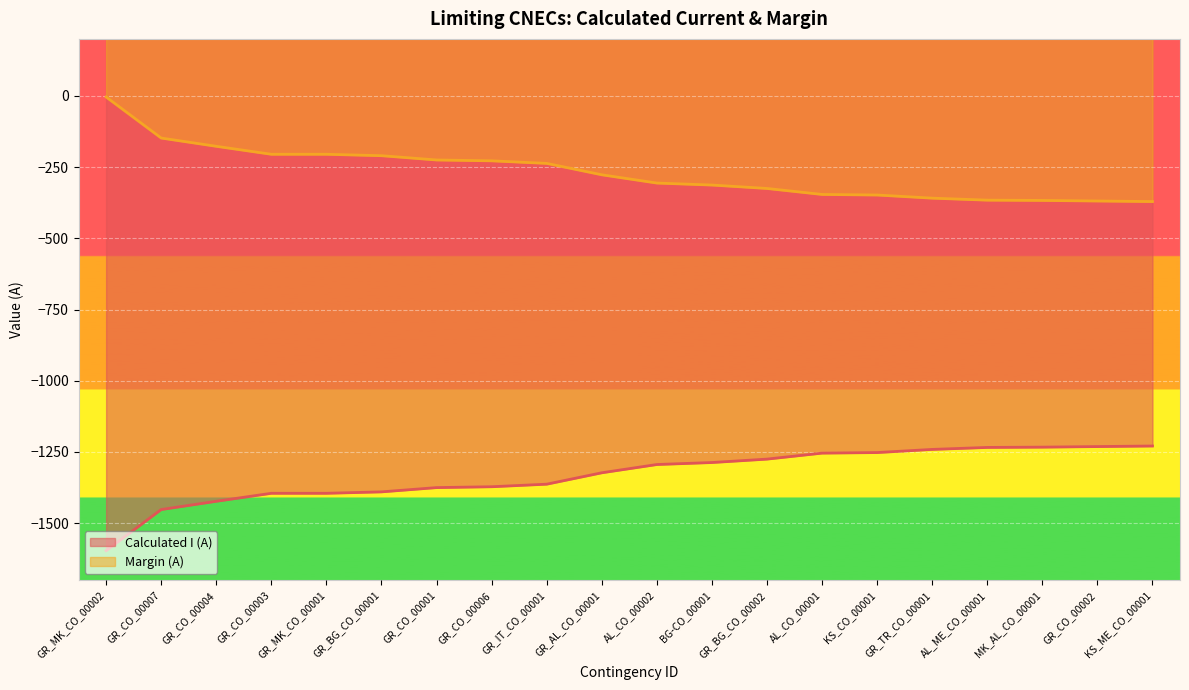

How many lines are shown in the chart?

2